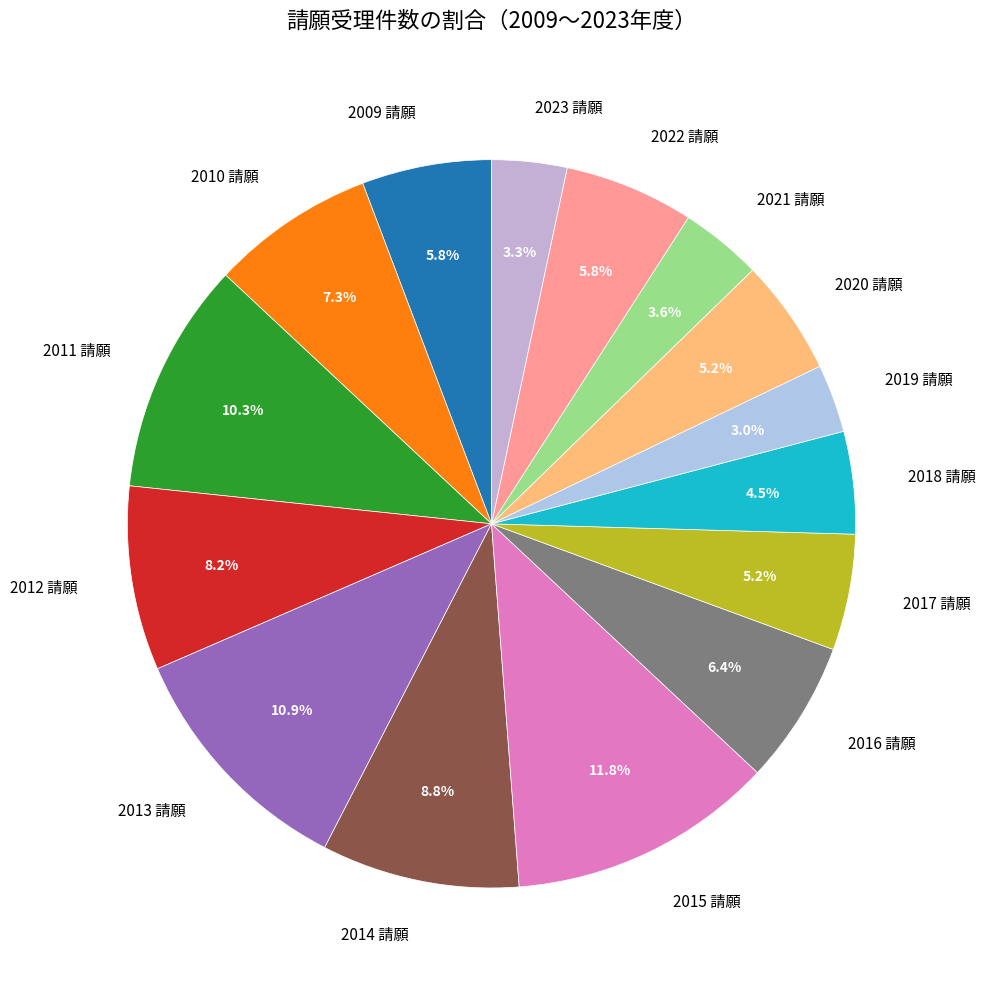

Is there a majority slice in this chart?

No